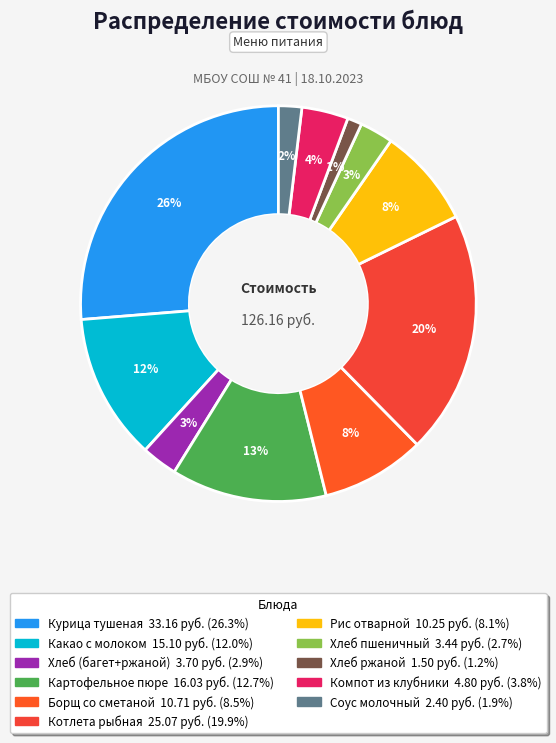

Count the number of slices in the pie.

11